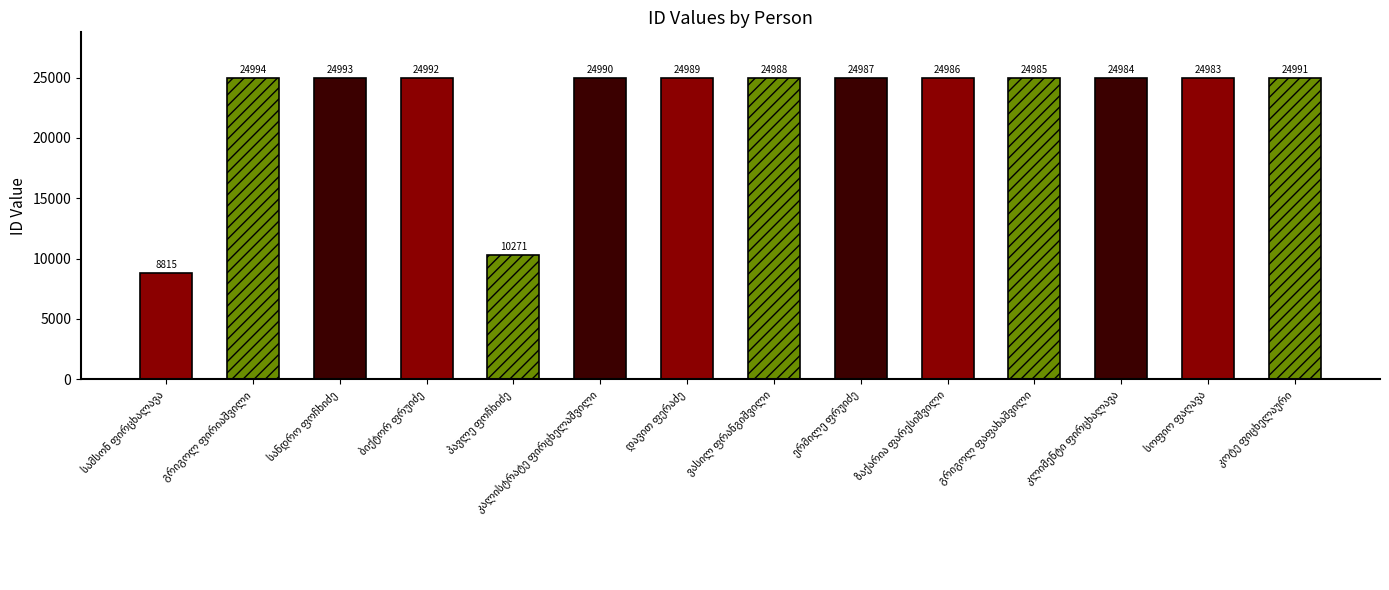

The chart shows a value of 24985 at გრიგოლ ფაფახაშვილი. True or false?

True